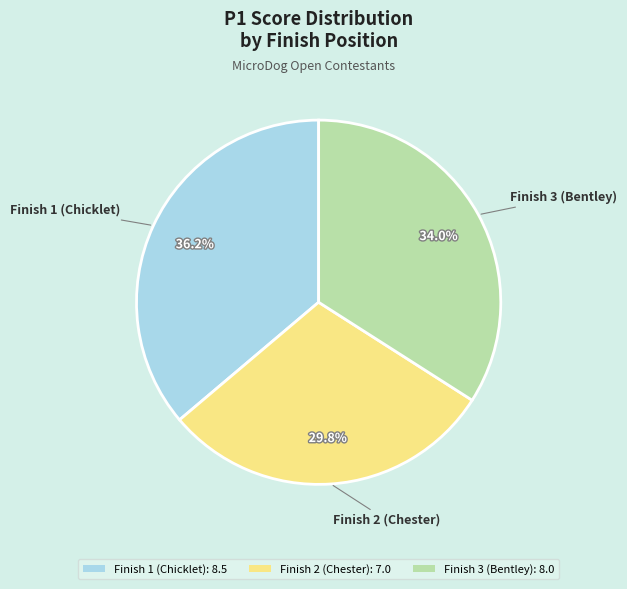

Rank the categories by value from lowest to highest.

Finish 2 (Chester), Finish 3 (Bentley), Finish 1 (Chicklet)